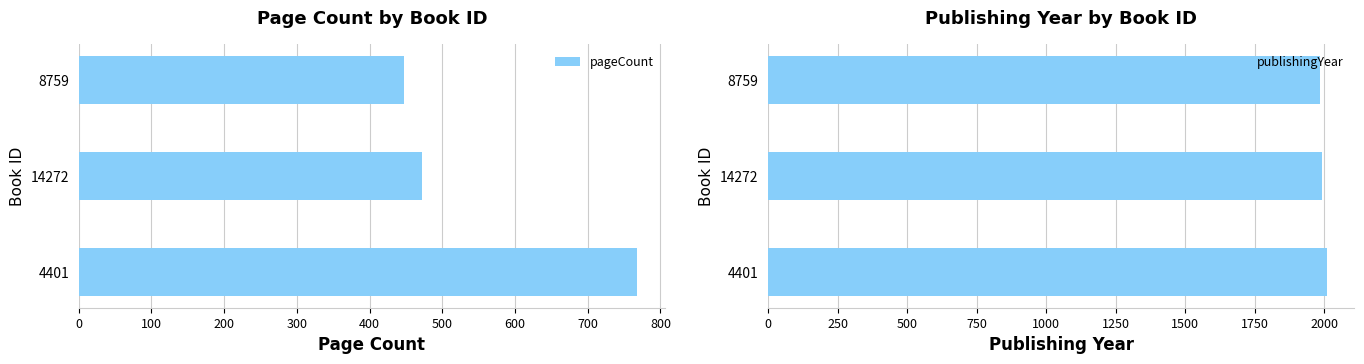

Which series has the largest range (max minus min)?

pageCount